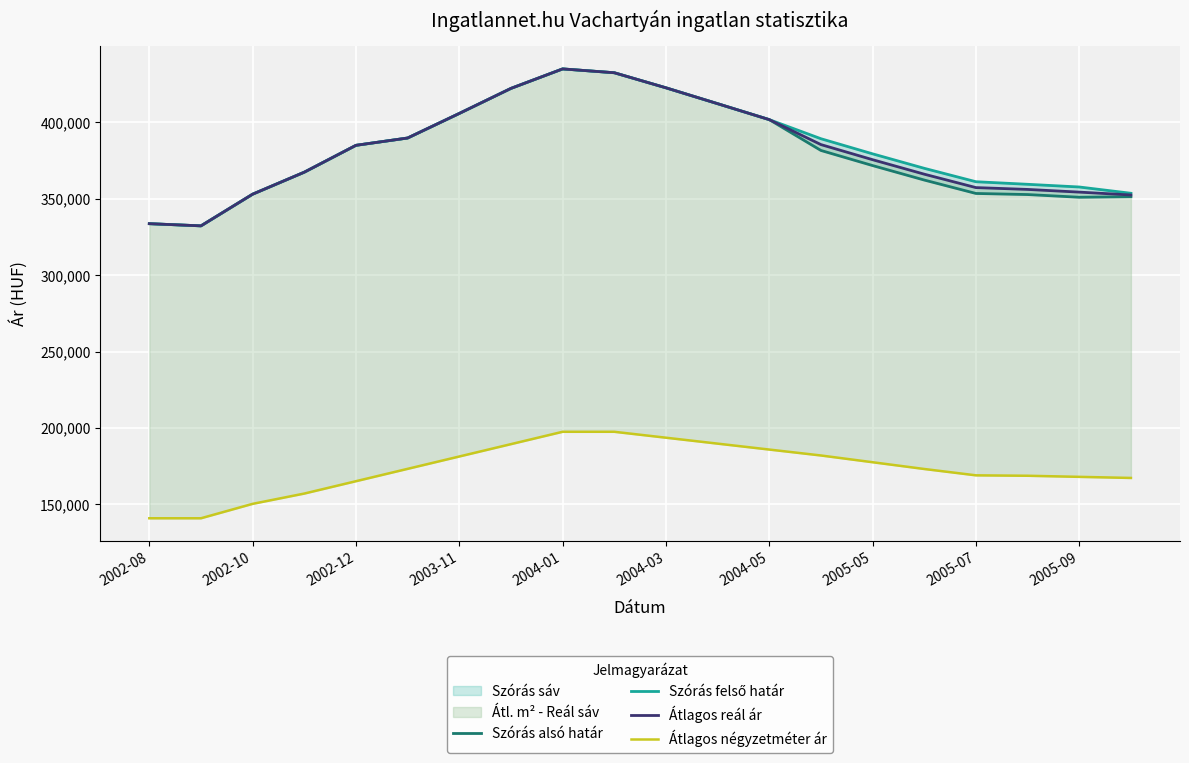

Reading left to right, list all the values displayed in this chart.

Szórás alsó határ: 333677	332252	352985	367382	384955	389742	405823	422207	434958	432450	422589	412202	401768	381594	371707	362232	353454	352737	350977	351337
Szórás felső határ: 333677	332252	352985	367382	384955	389742	405823	422207	434958	432450	422589	412202	401768	389270	379383	369908	361130	359445	357685	353575
Átlagos reál ár: 333677	332252	352985	367382	384955	389742	405823	422207	434958	432450	422589	412202	401768	385432	375545	366070	357292	356091	354331	352456
Átlagos négyzetméter ár: 140909	140909	150341	157078	165162	173247	181331	189416	197500	197500	193623	189746	185869	181992	177571	173151	168999	168724	168007	167292